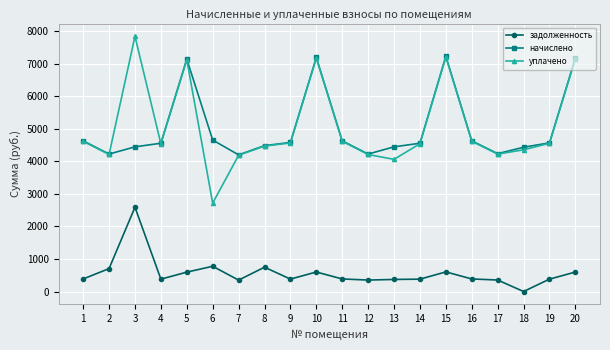

The value of задолженность at 5 is 595.1. True or false?

True